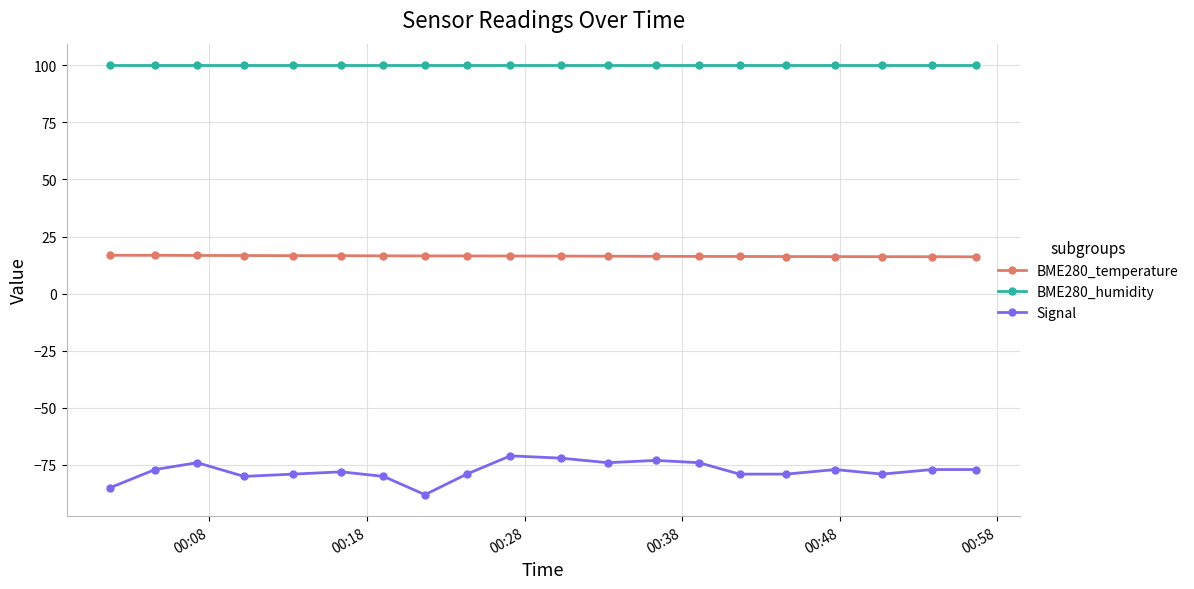

True or false: BME280_humidity and Signal cross at least once.

False